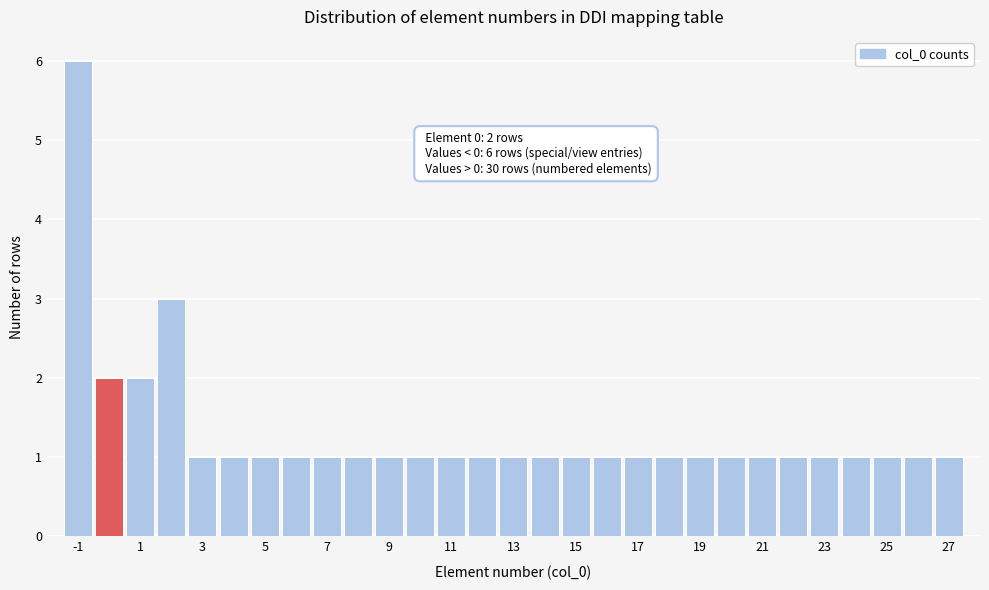

Which range on the x-axis has the tallest bar?

-1.5 to -0.5